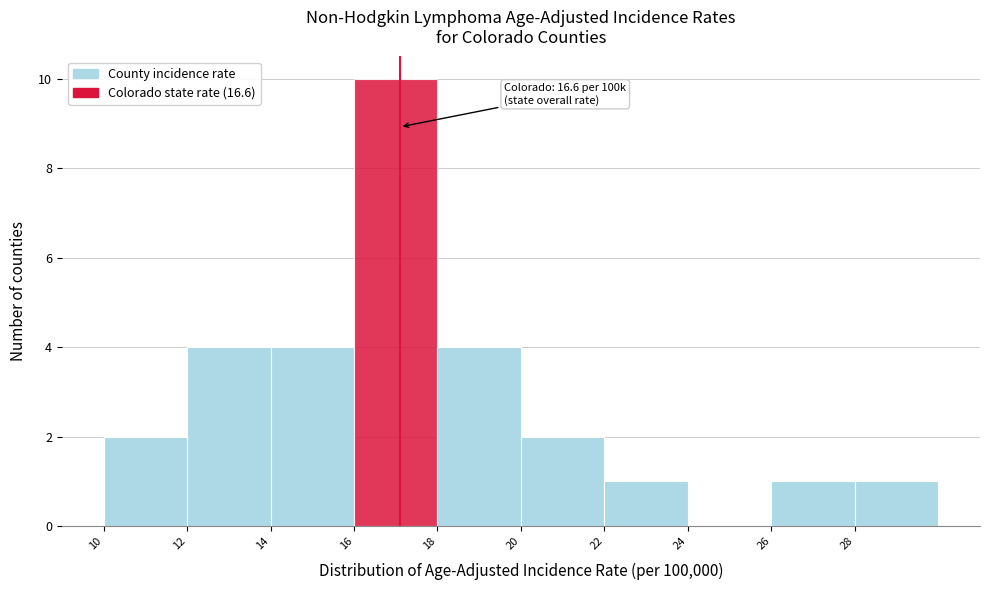

Reading right to left, extract all data points from this chart.

28=1	26=1	24=0	22=1	20=2	18=4	16=10	14=4	12=4	10=2